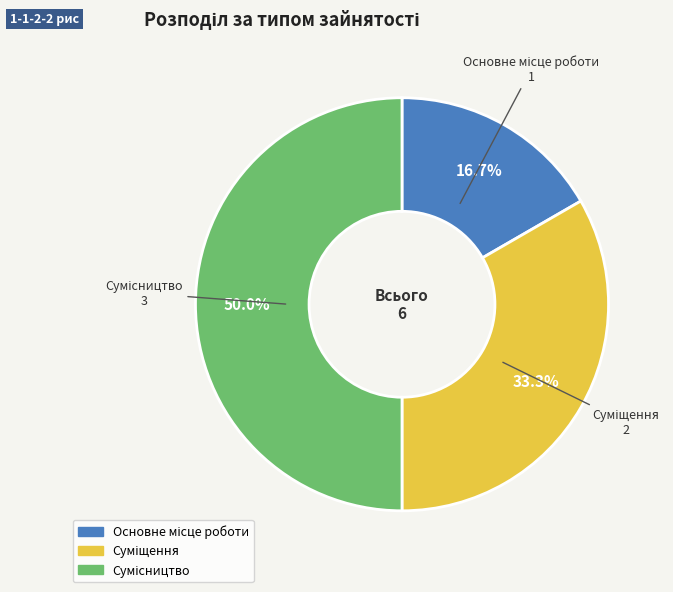

What percentage do Основне місце роботи and Суміщення together represent?

50.0%